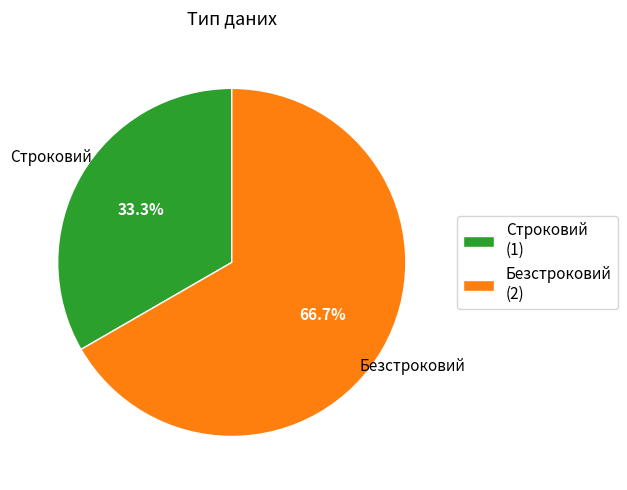

Rank the categories by value from highest to lowest.

Безстроковий, Строковий